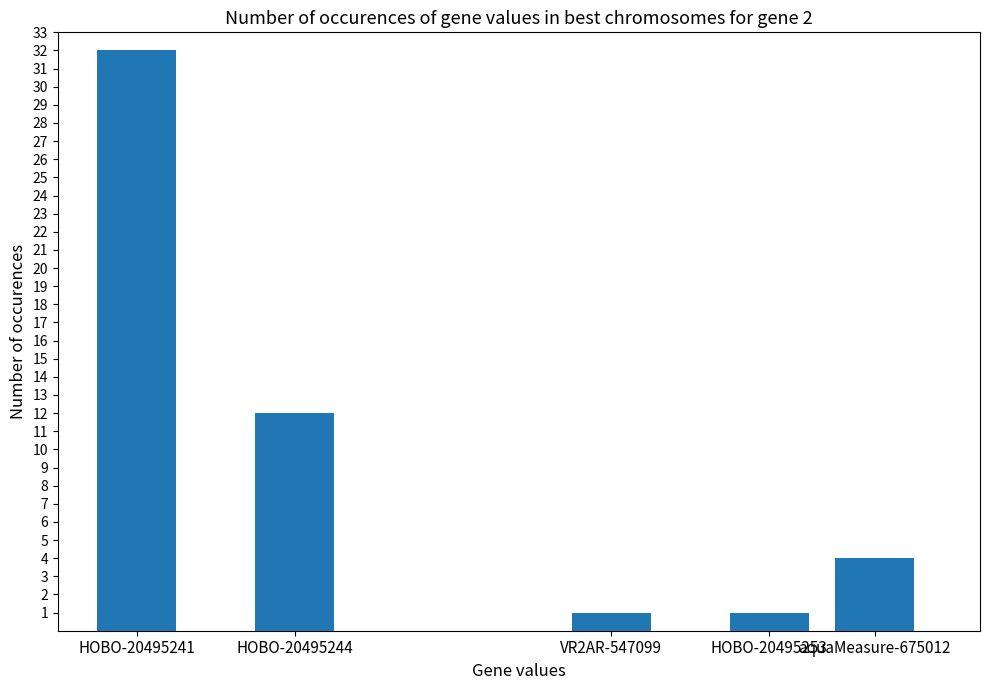

What is the sum of the values at HOBO-20495241 and HOBO-20495253?

33